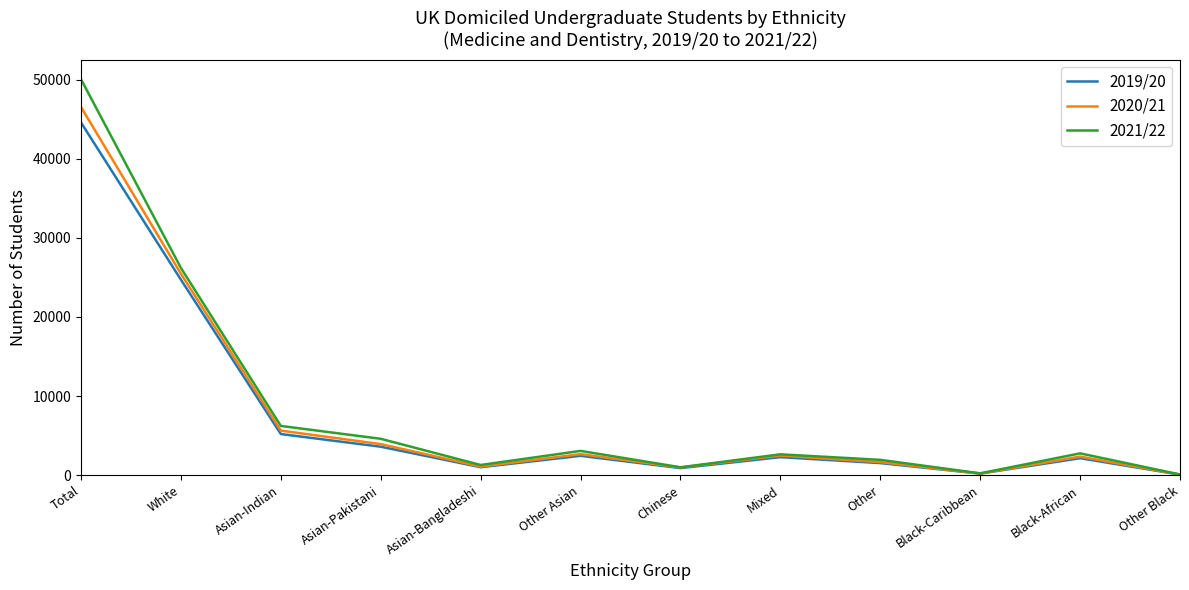

At which category does 2019/20 reach its first local valley?

Asian-Bangladeshi